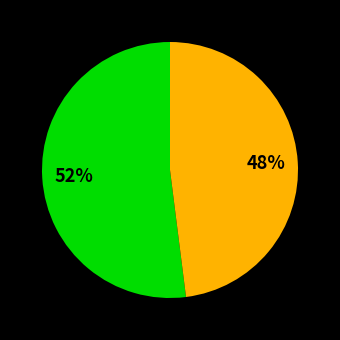

To the nearest percent, what is the average slice percentage?

50%